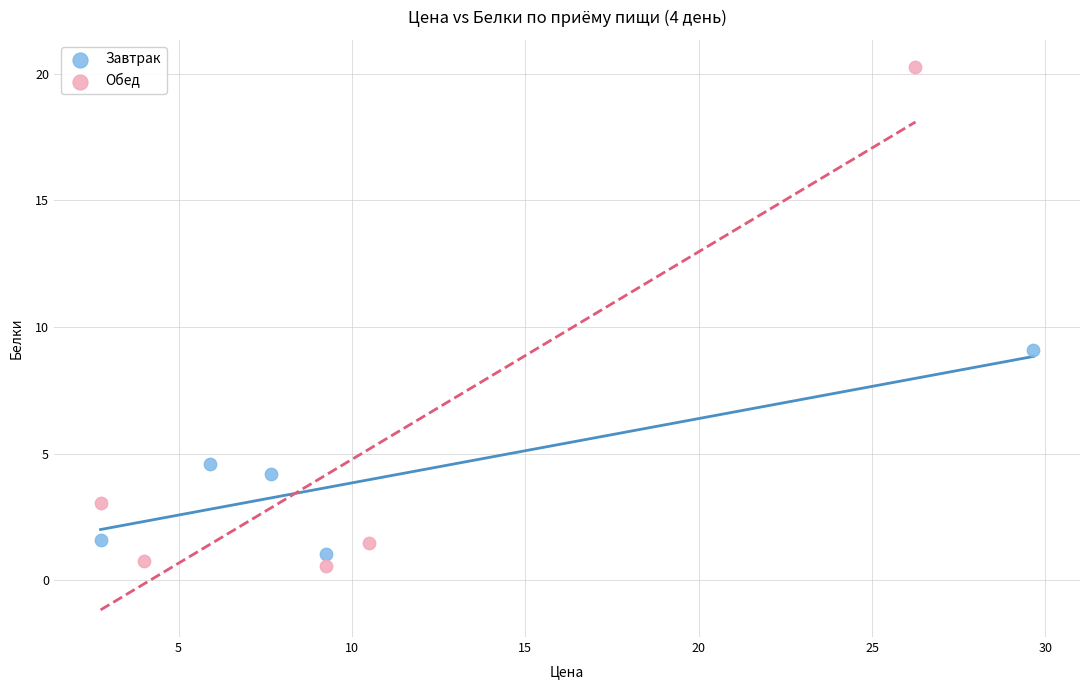

Which series has the widest spread of Y values?

Обед